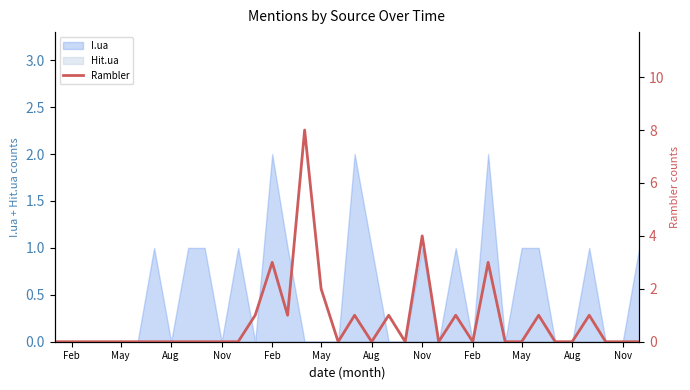

Reading left to right, transcribe all the data shown in this chart.

0	0	0	0	0	0	0	0	0	0	0	0	1	3	1	8	2	0	1	0	1	0	4	0	1	0	3	0	0	1	0	0	1	0	0	0